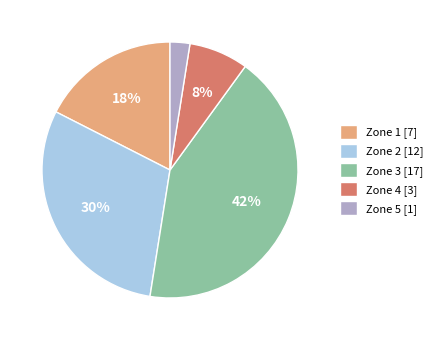

Which slice is the smallest?

Zone 5